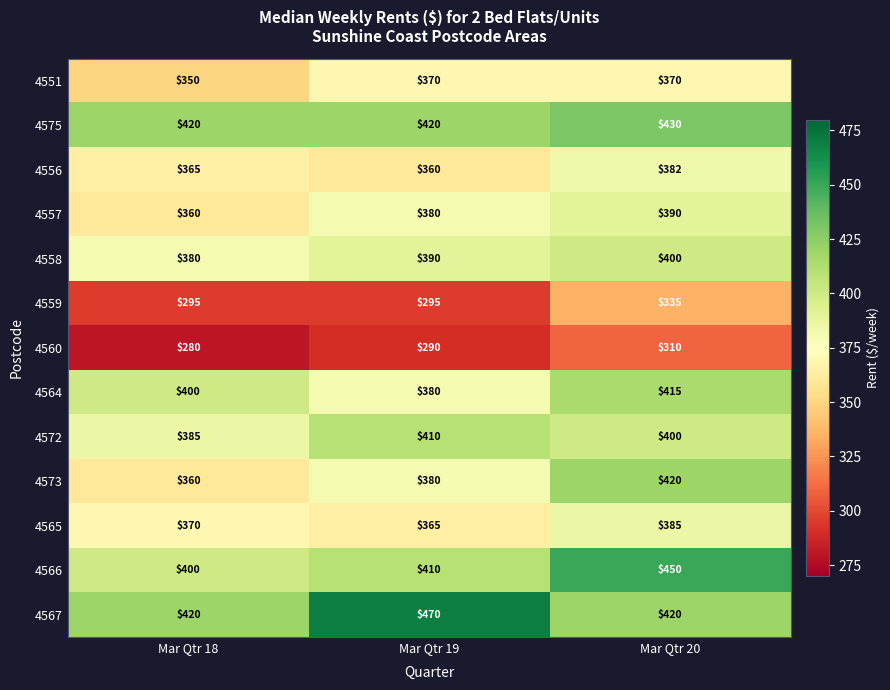

What is the difference between the 4565 values at Mar Qtr 20 and Mar Qtr 18?

15